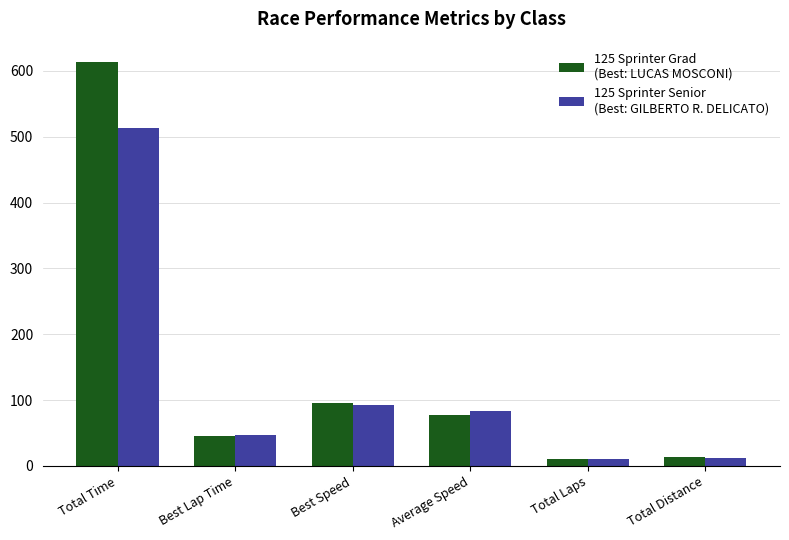

What is the label of the 3rd bar from the left?

Best Speed